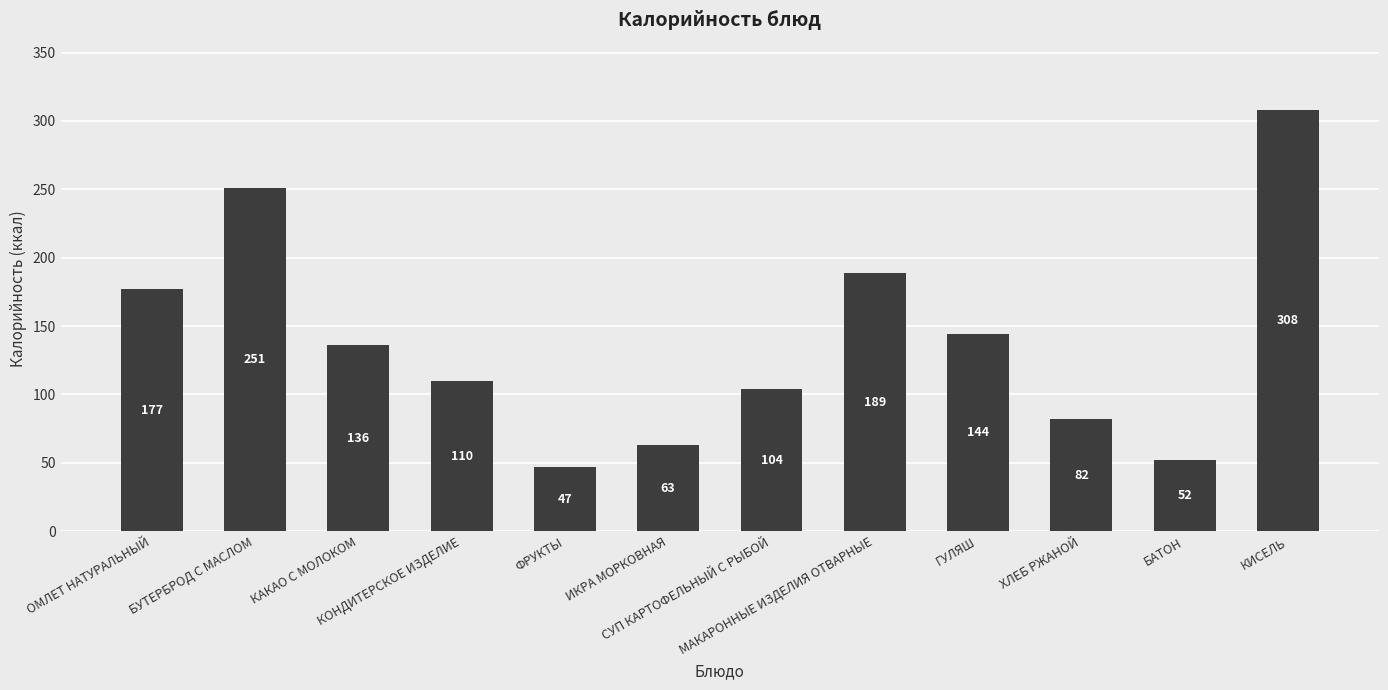

The value at ИКРА МОРКОВНАЯ is 63. True or false?

True